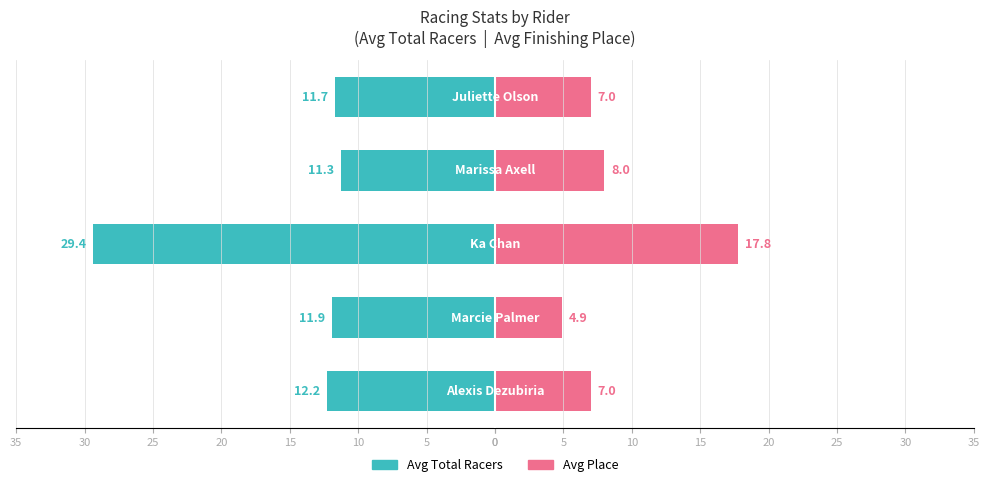

Rank the series by their average value, from highest to lowest.

Avg Total Racers, Avg Place